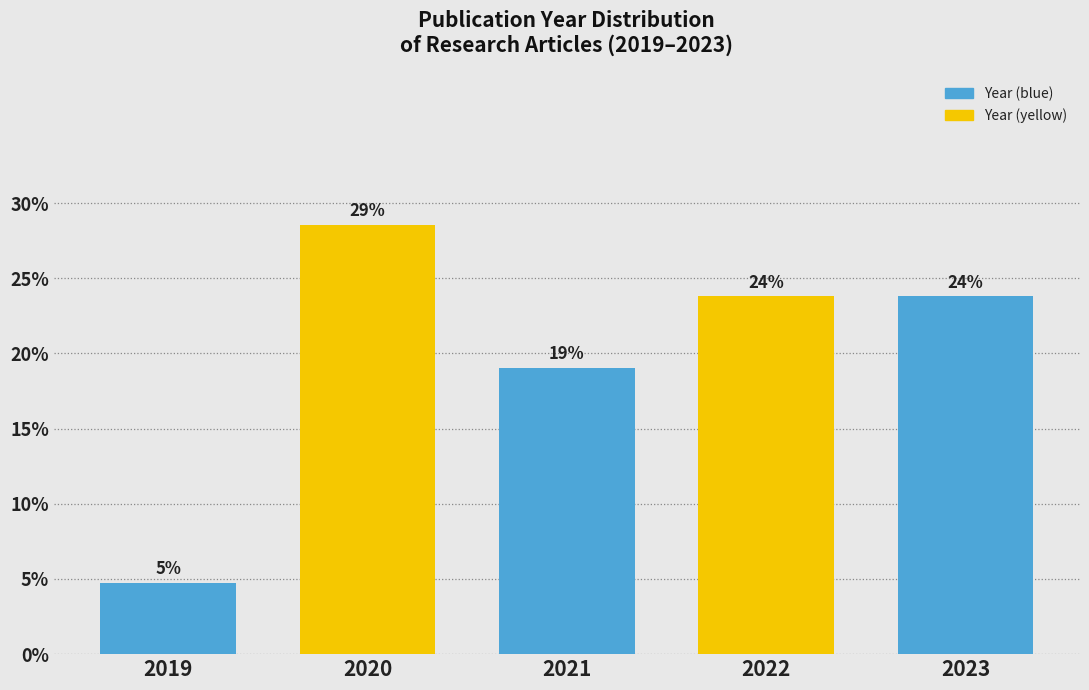

How many bars are there in total?

5